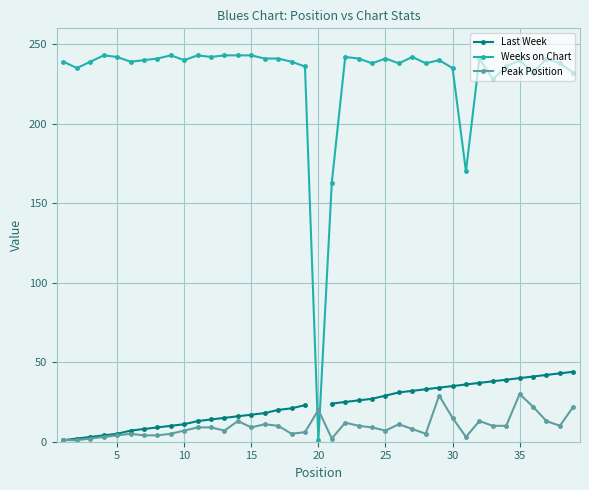

List the series in order of their overall mean, lowest first.

Peak Position, Last Week, Weeks on Chart